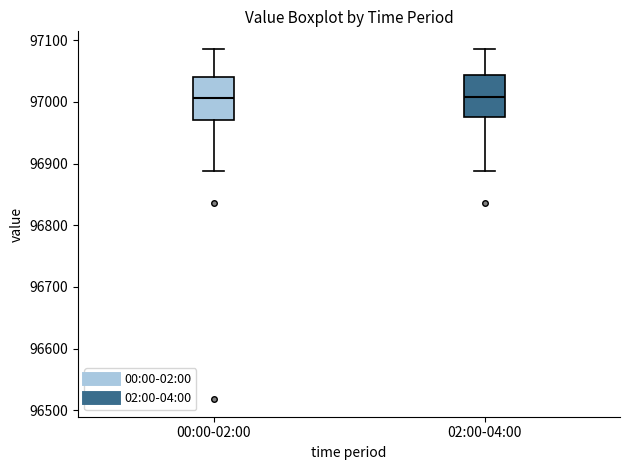

Reading left to right, transcribe this box plot: for each box, give where its median line is, the range the box spans, and where its two whiskers end, as read against the y-axis. The values are not printed on the chart, so give them approximately, as read against the axis.

00:00-02:00: median 97010, box 96970 to 97040, whiskers 96890 to 97090
02:00-04:00: median 97010, box 96980 to 97040, whiskers 96890 to 97090